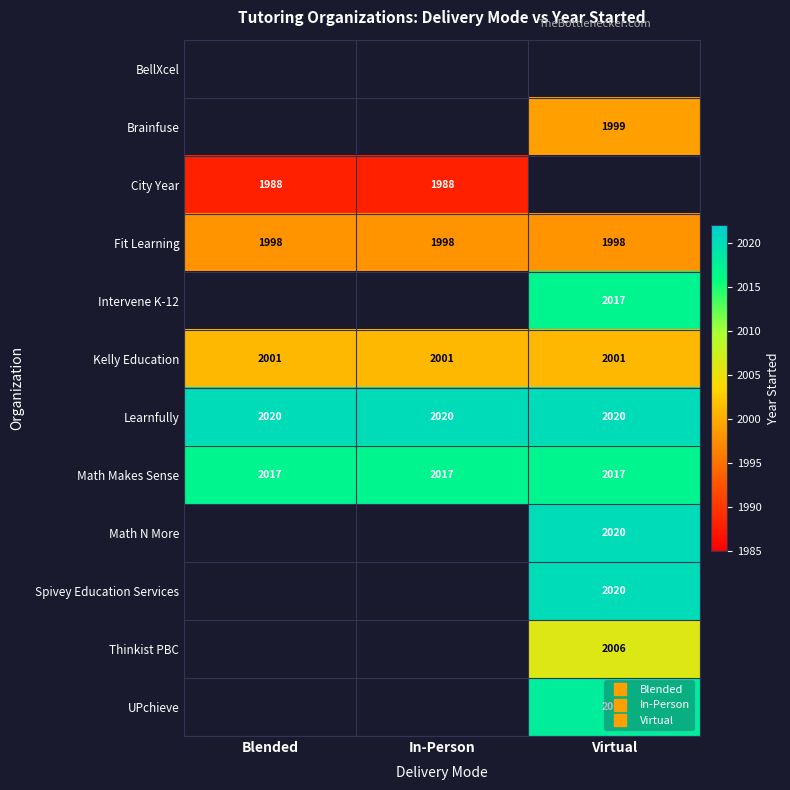

Which category has the lowest value across all series?

Blended